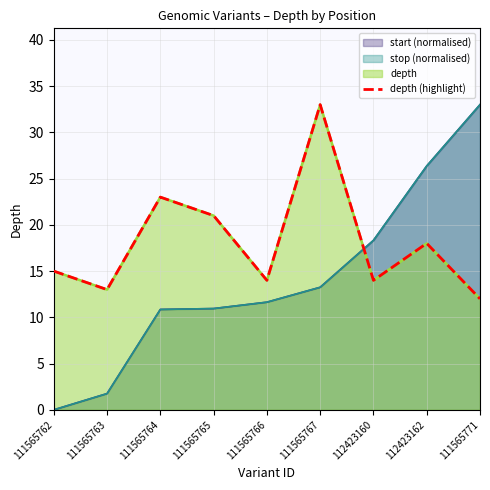

What is the label of the 4th point from the right?

111565767